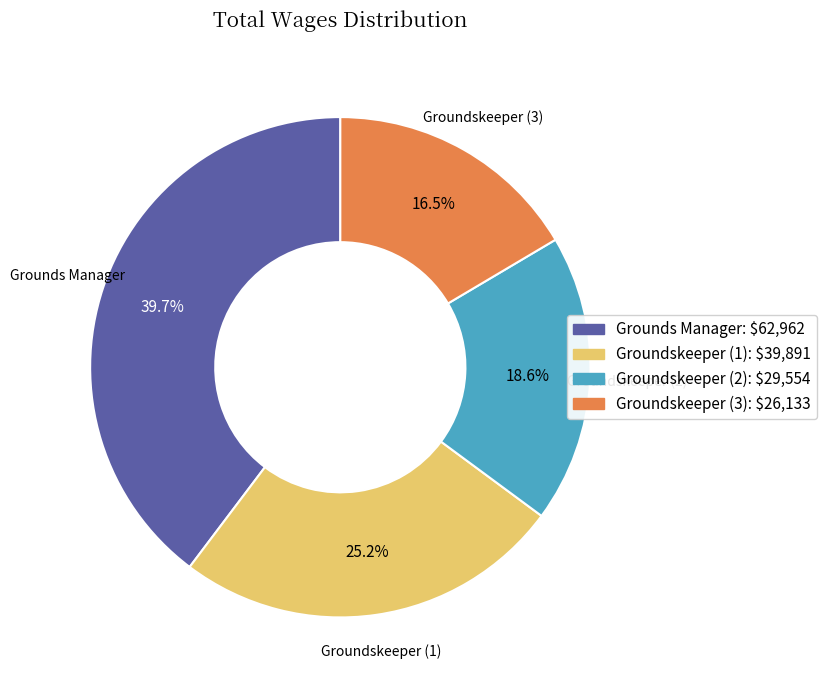

Rank the categories by value from lowest to highest.

Groundskeeper (3), Groundskeeper (2), Groundskeeper (1), Grounds Manager